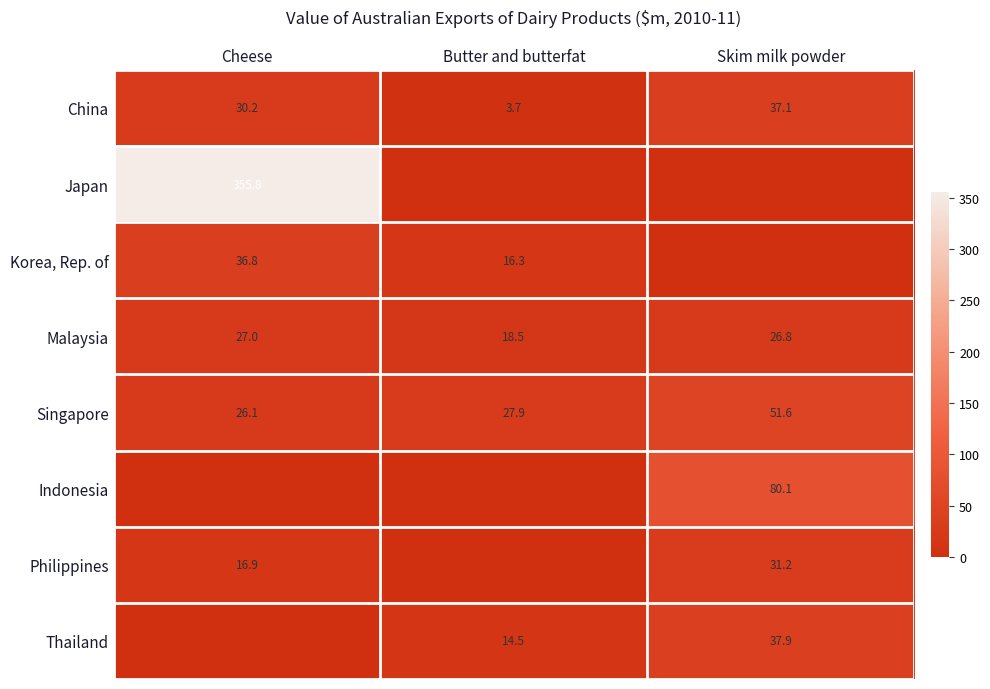

How many values in the Singapore series are below 27?

1